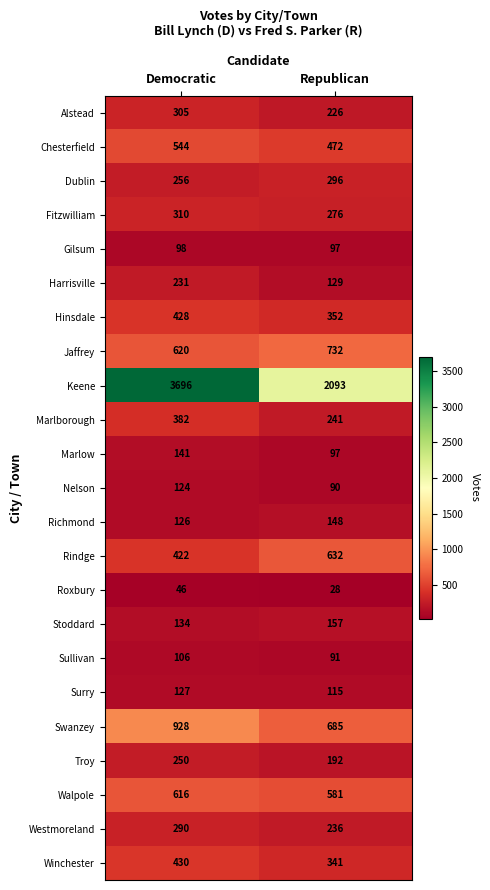

What is the smallest value displayed?

28